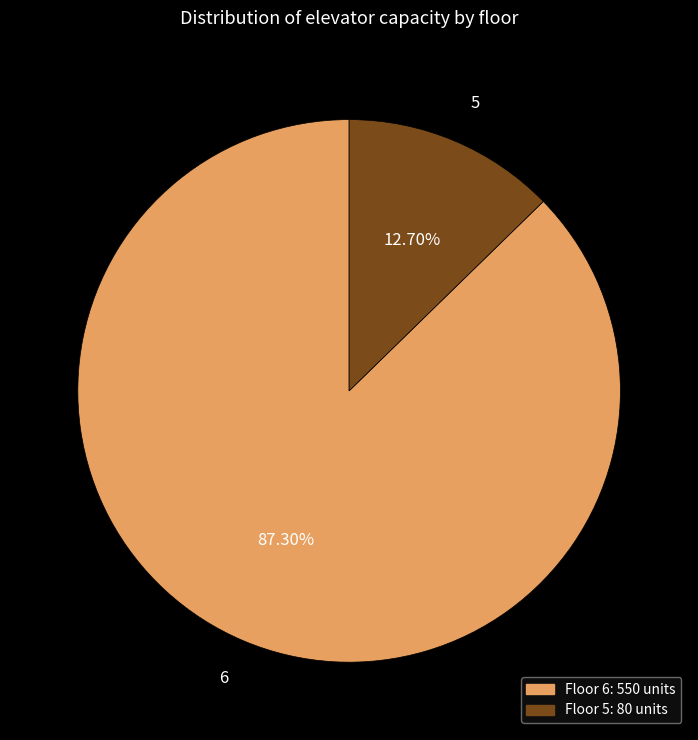

What percentage is the 5 slice, to the nearest percent?

13%